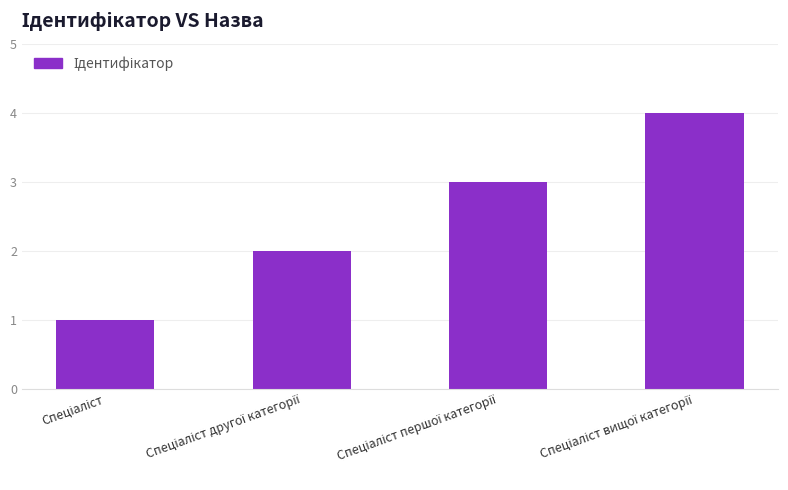

How many data points are less than 3?

2